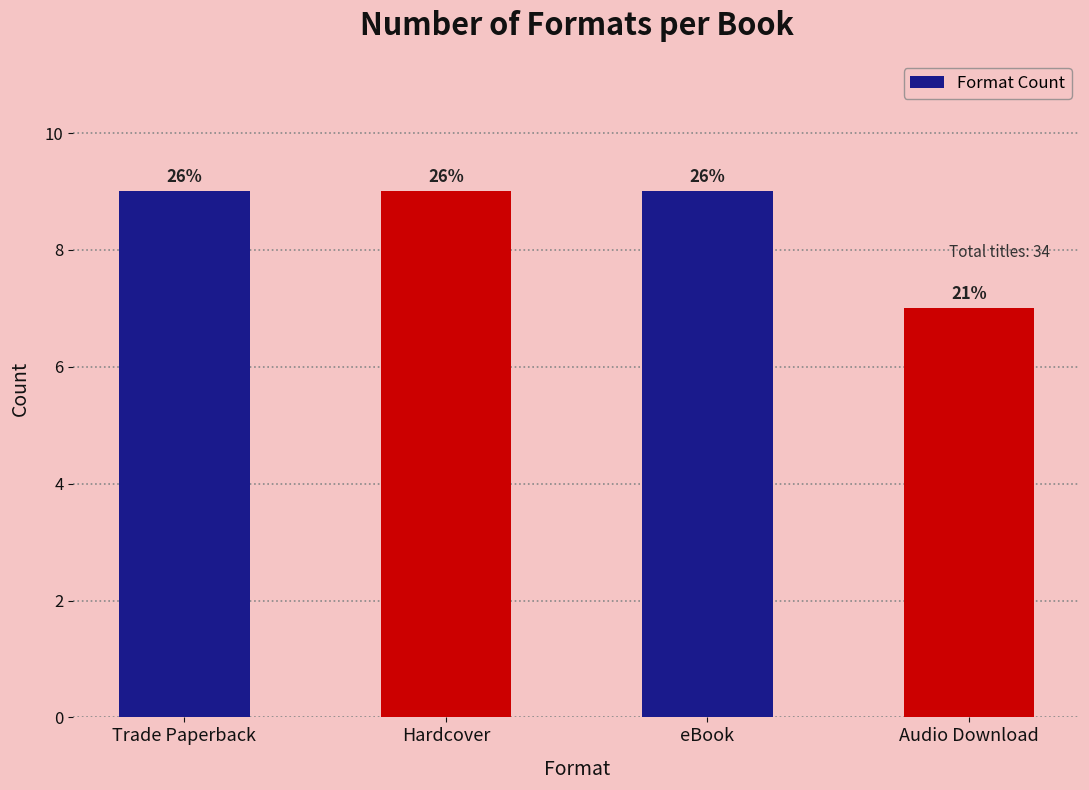

Does the chart contain any negative values?

No